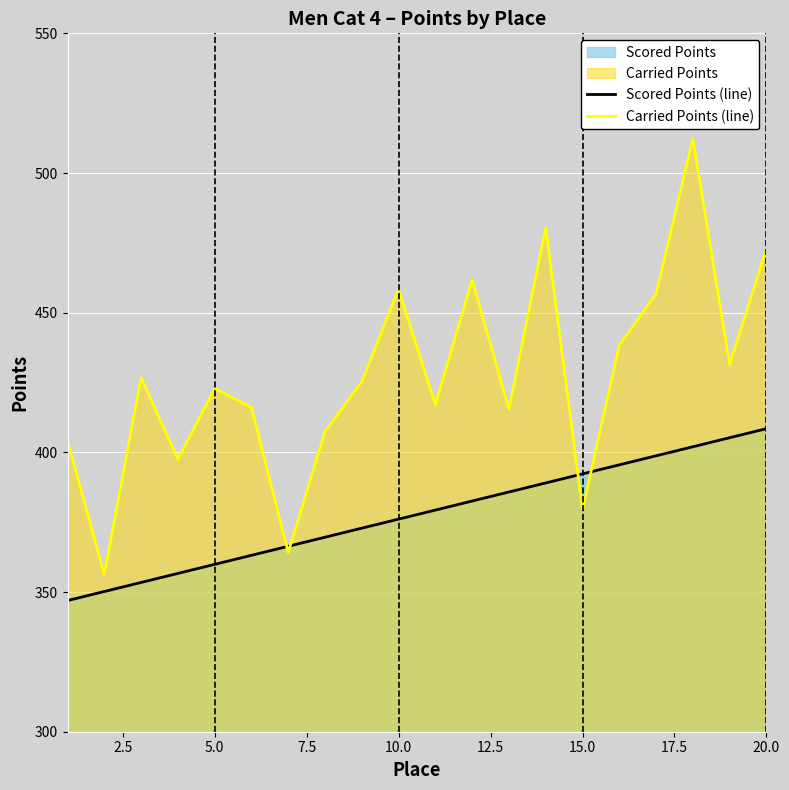

How many lines are shown in the chart?

2